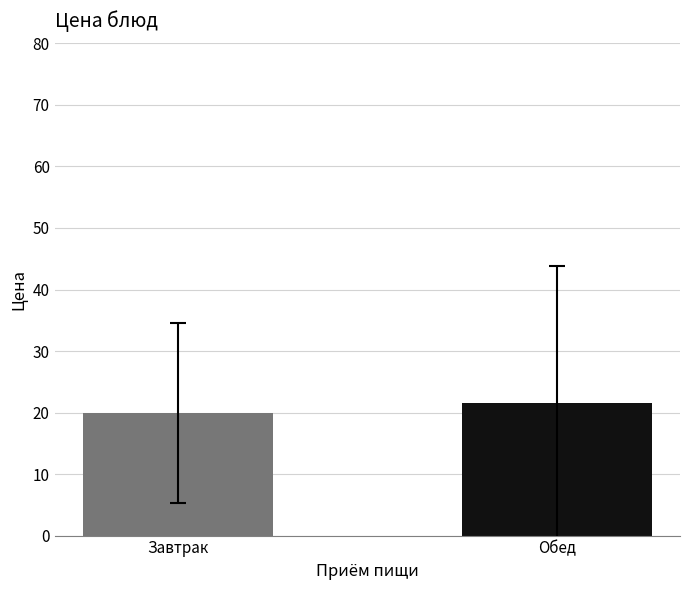

Reading left to right, list all the values displayed in this chart.

Завтрак=19.9	Обед=21.5